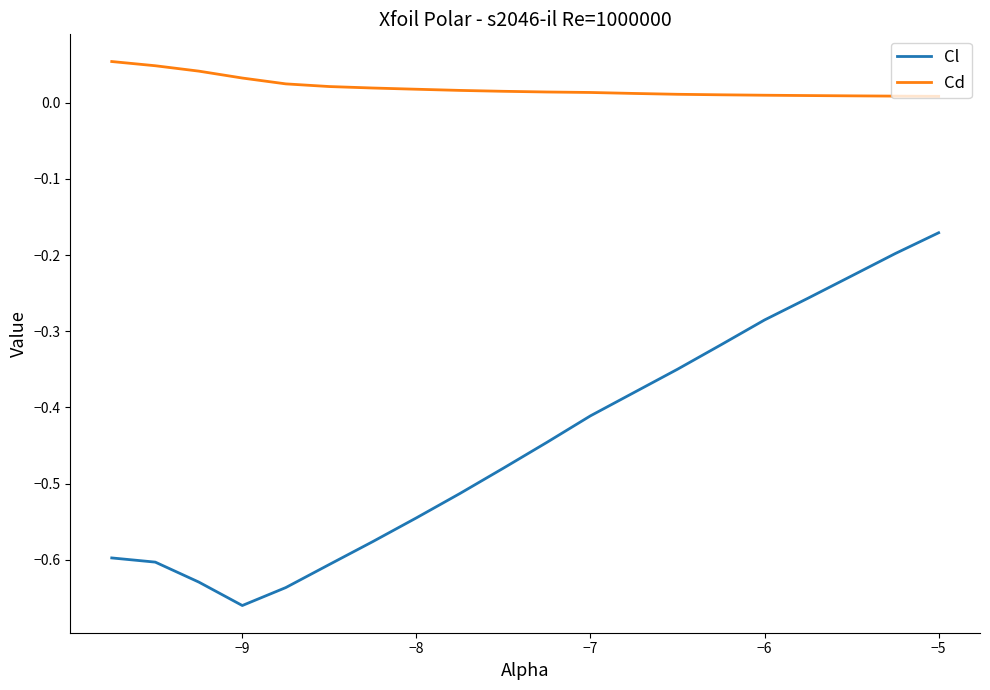

Rank the series by their maximum value, from highest to lowest.

Cd, Cl